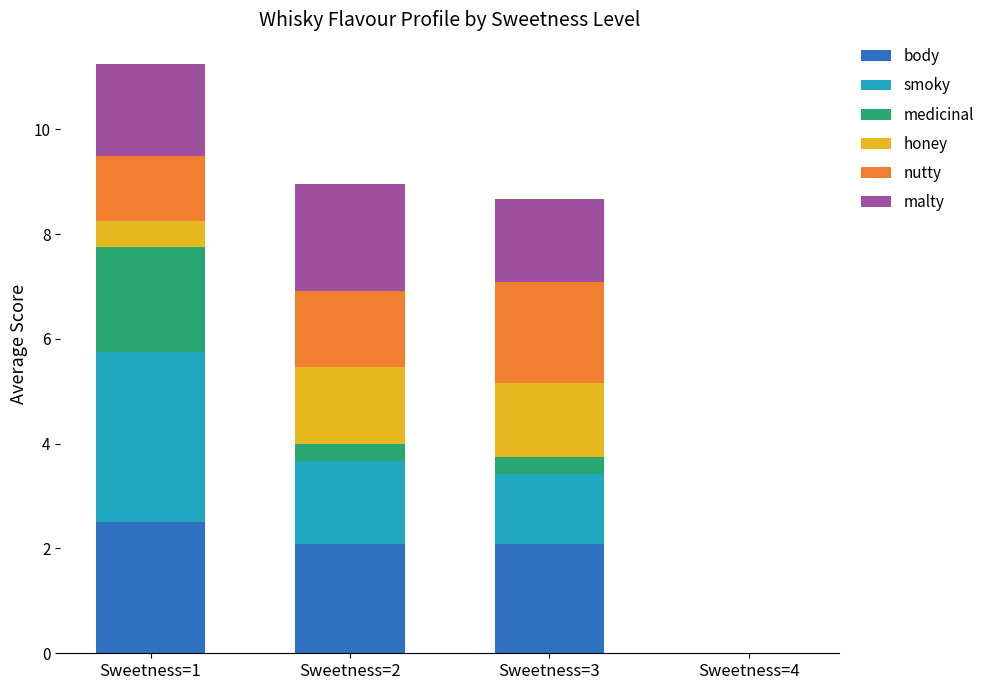

Count the number of data series in this chart.

6